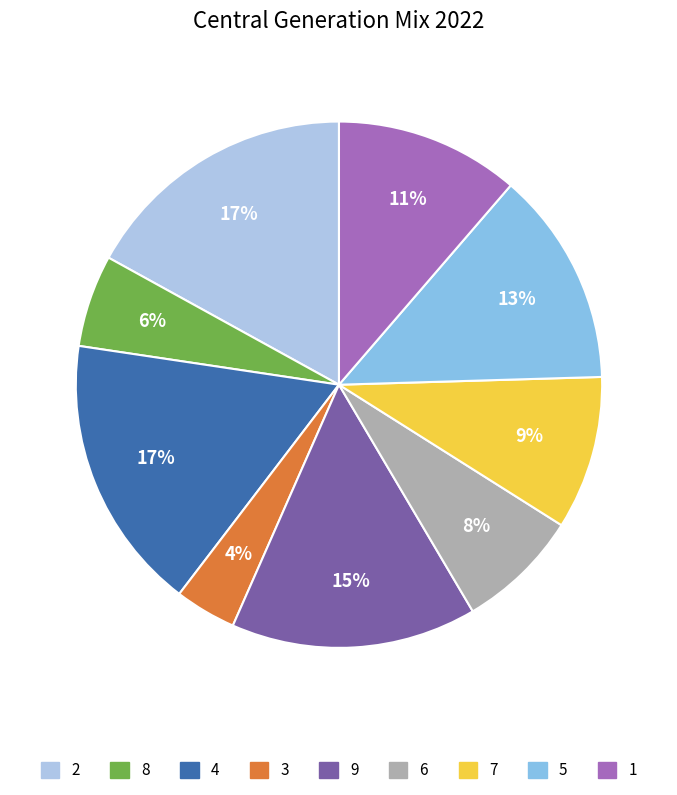

Which category has the smallest portion of the pie?

3